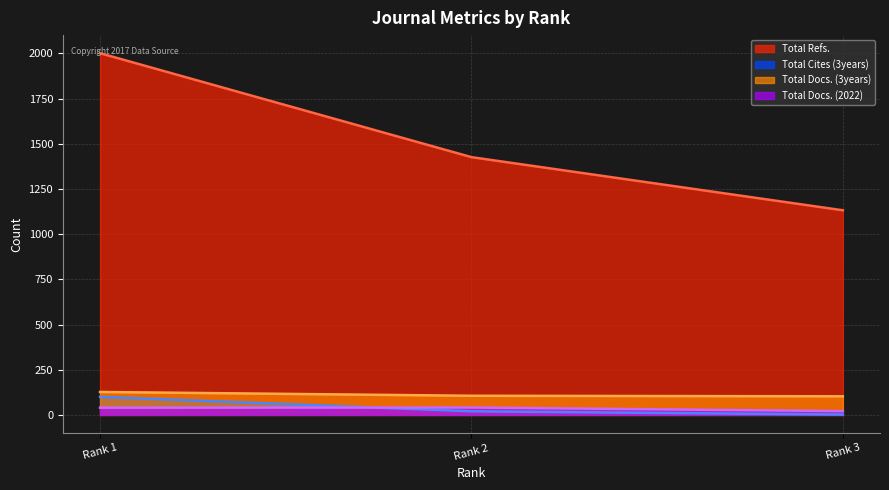

Rank the series by their maximum value, from lowest to highest.

Total Docs. (2022), Total Cites (3years), Total Docs. (3years), Total Refs.